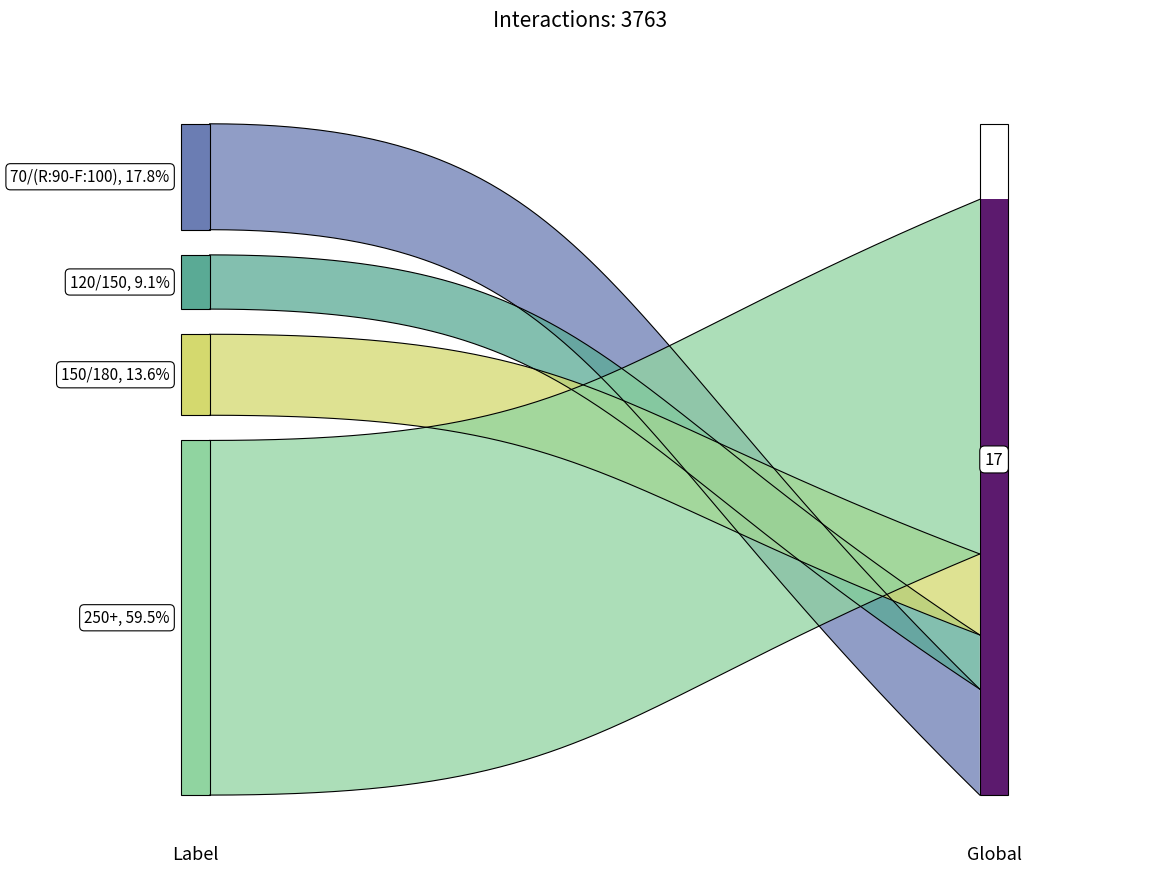

Which category has the lowest value in the produit_vtgr series?

120/150